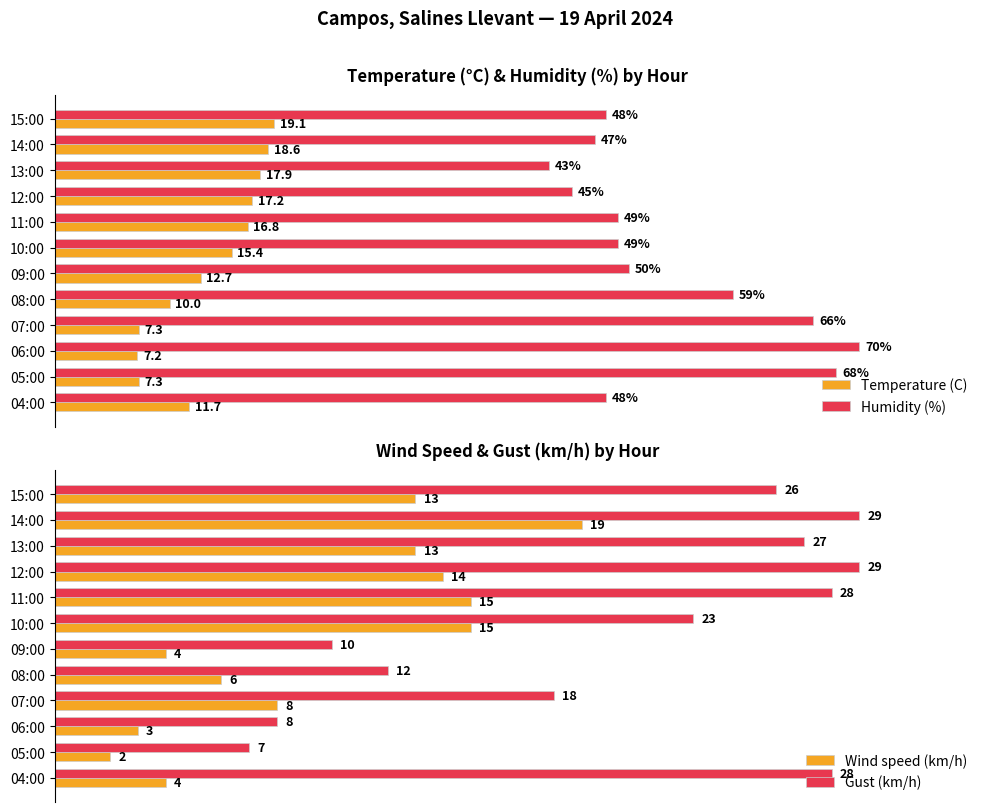

Where is Humidity (%) nearest to the value 56?

08:00